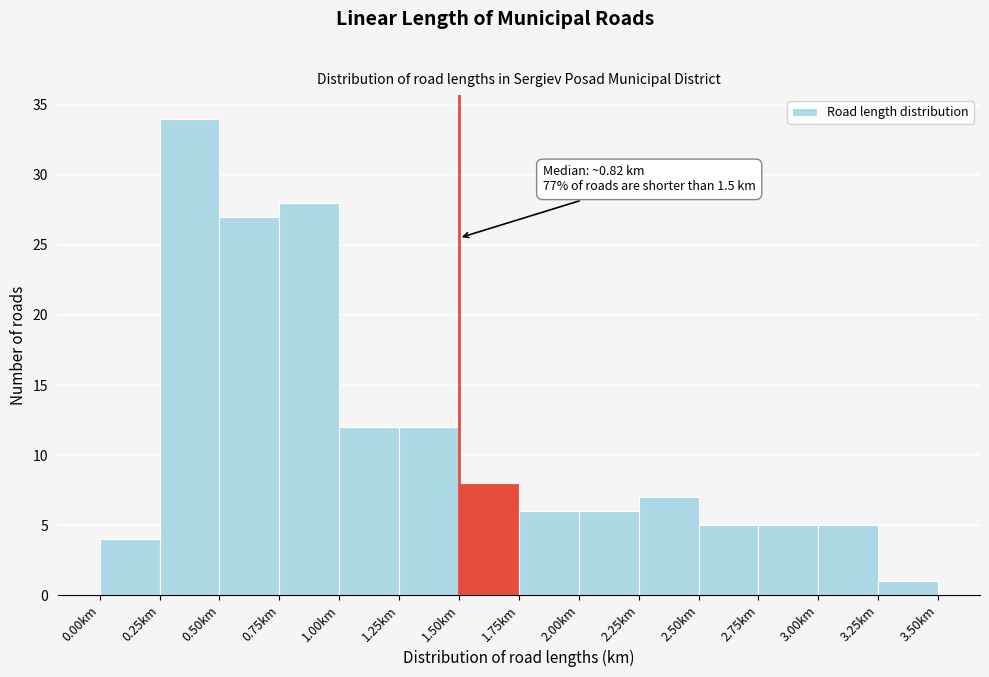

Which range on the x-axis has the tallest bar?

0.25 to 0.50